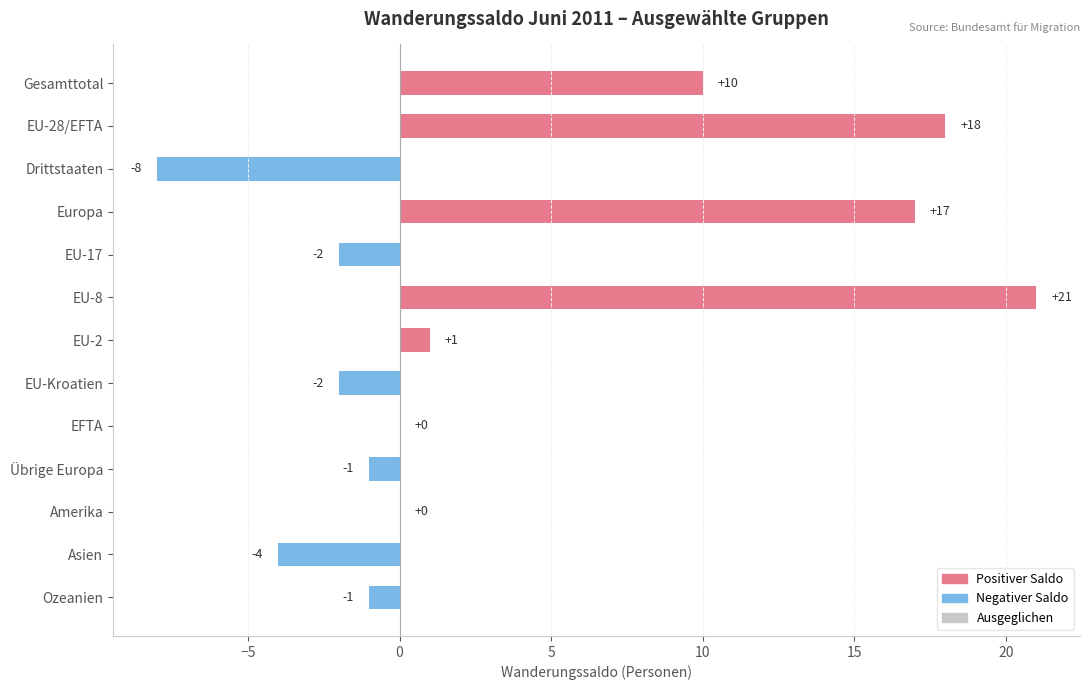

What is the greatest value displayed?

21